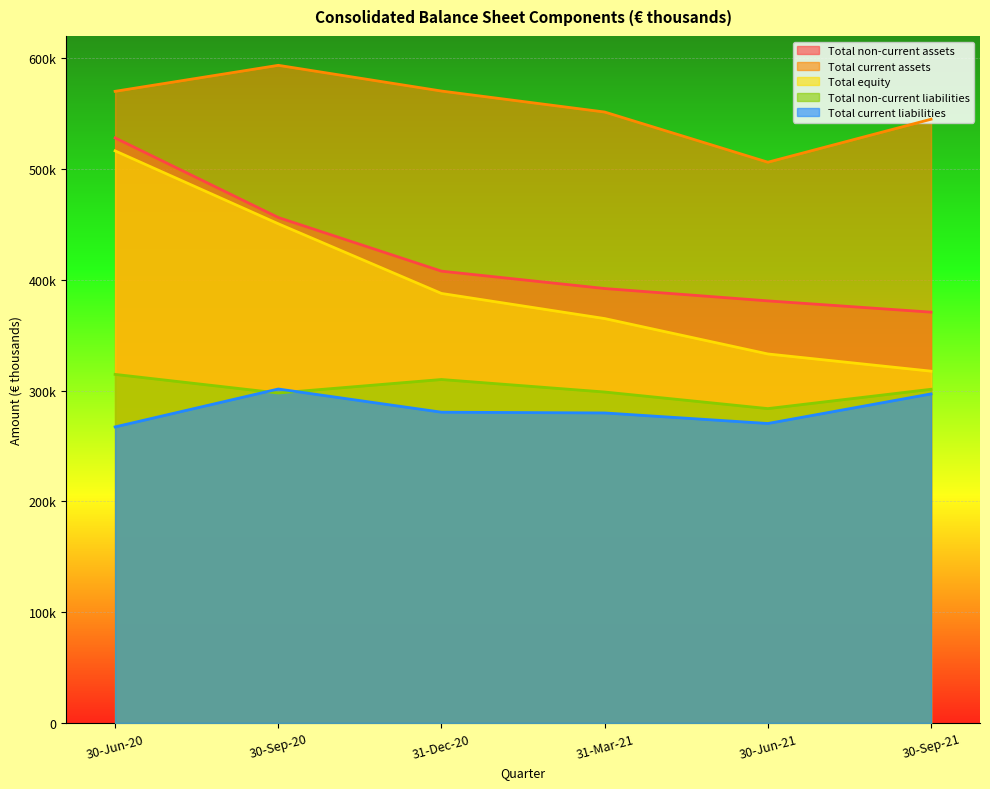

Is it true that Total non-current liabilities equals 101762912 at 30-Sep-20?

False